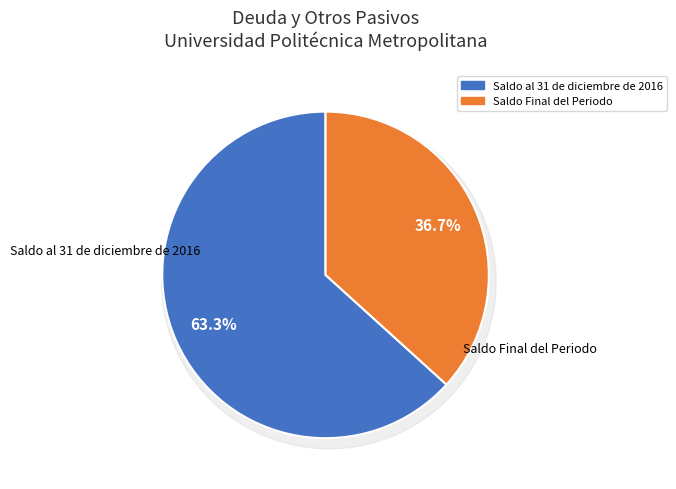

To the nearest percent, what is the combined percentage of Saldo al 31 de diciembre de 2016 and Saldo Final del Periodo?

100%